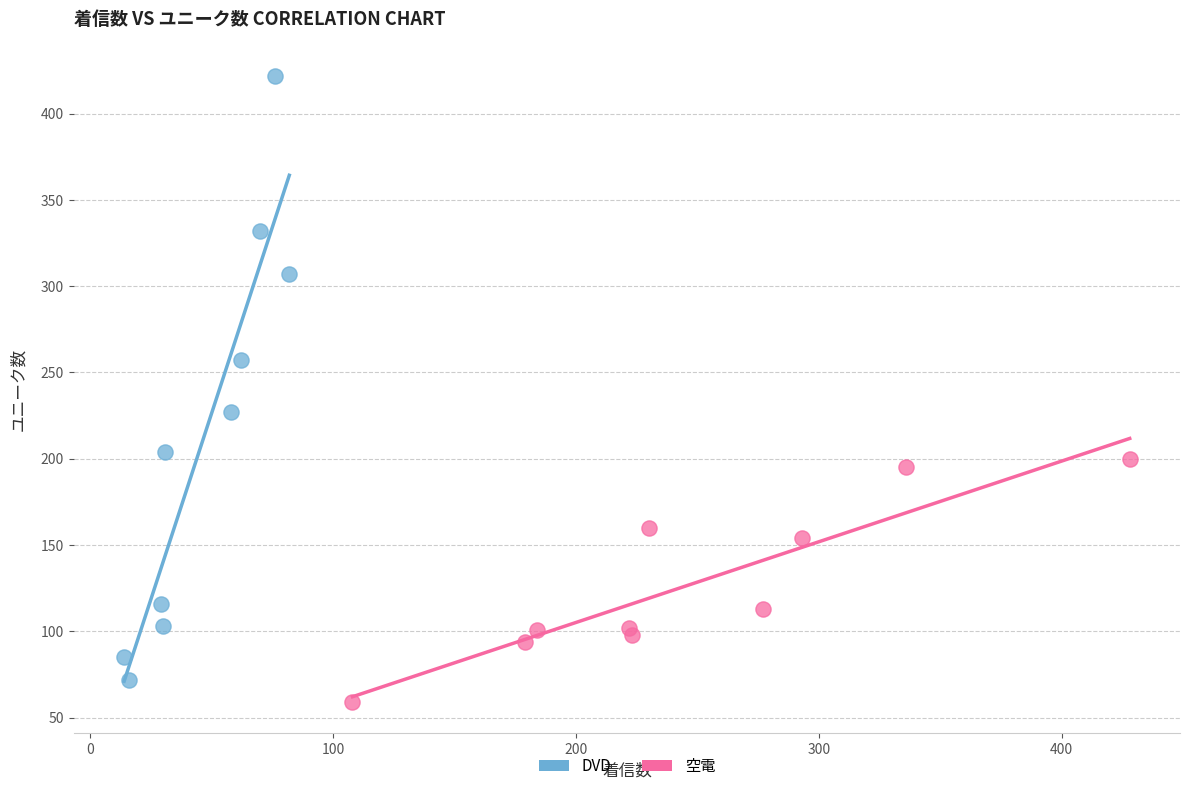

Which series contains the highest Y value?

DVD